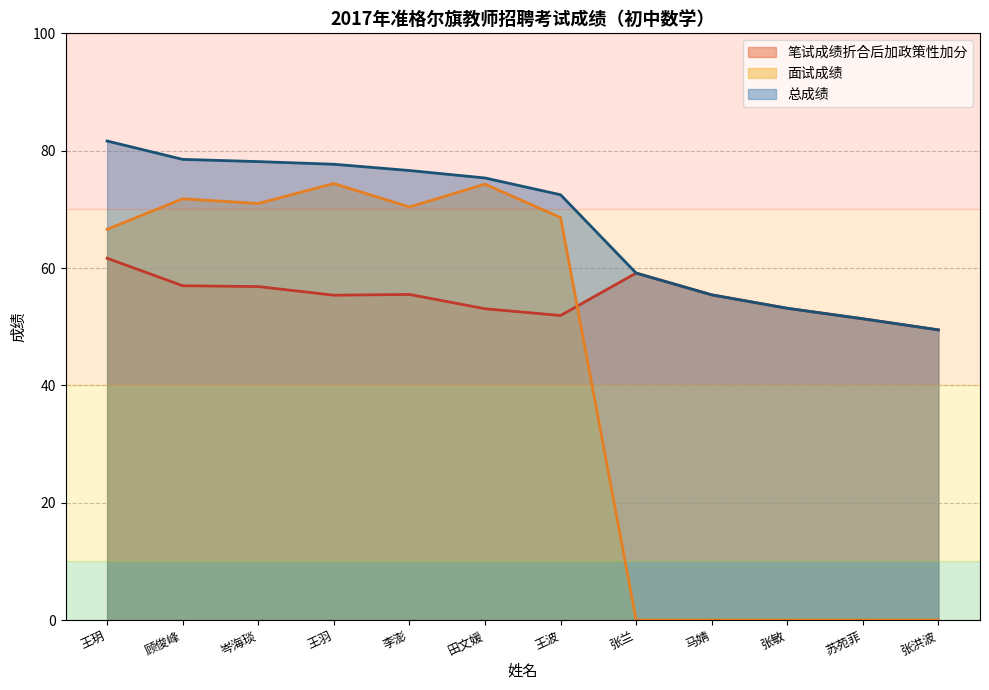

True or false: 面试成绩 has a value of 0.0 at 张敏.

True